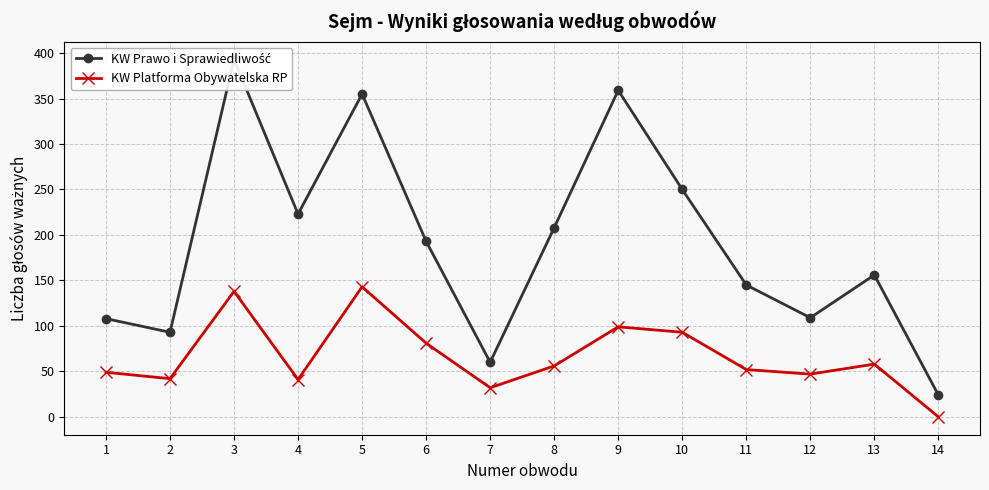

At which category is the sum across all series the highest?

3